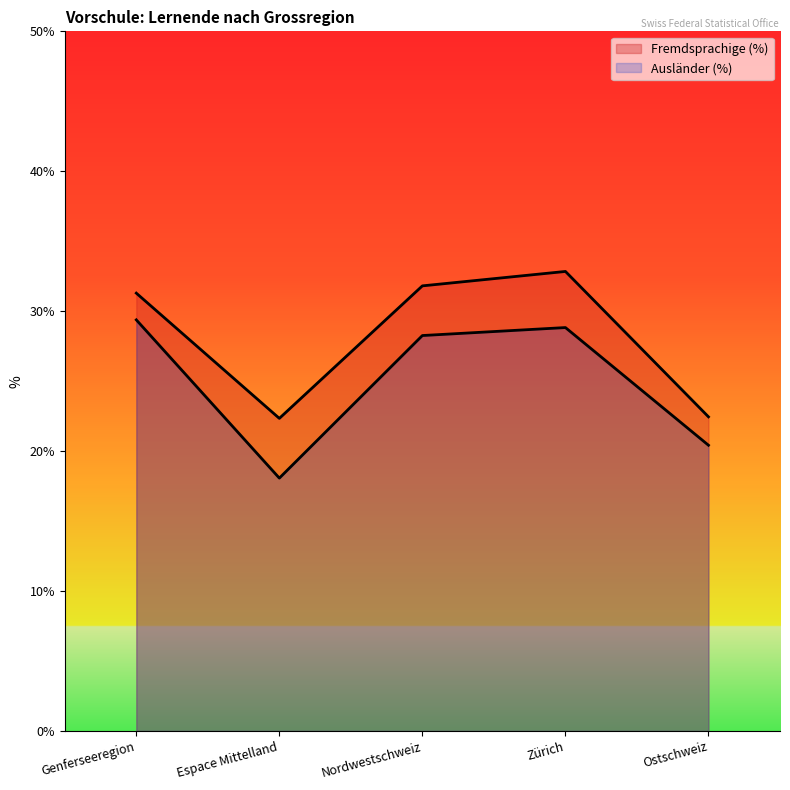

In Fremdsprachige (%), how many points are lower than both neighbors (excluding endpoints)?

1